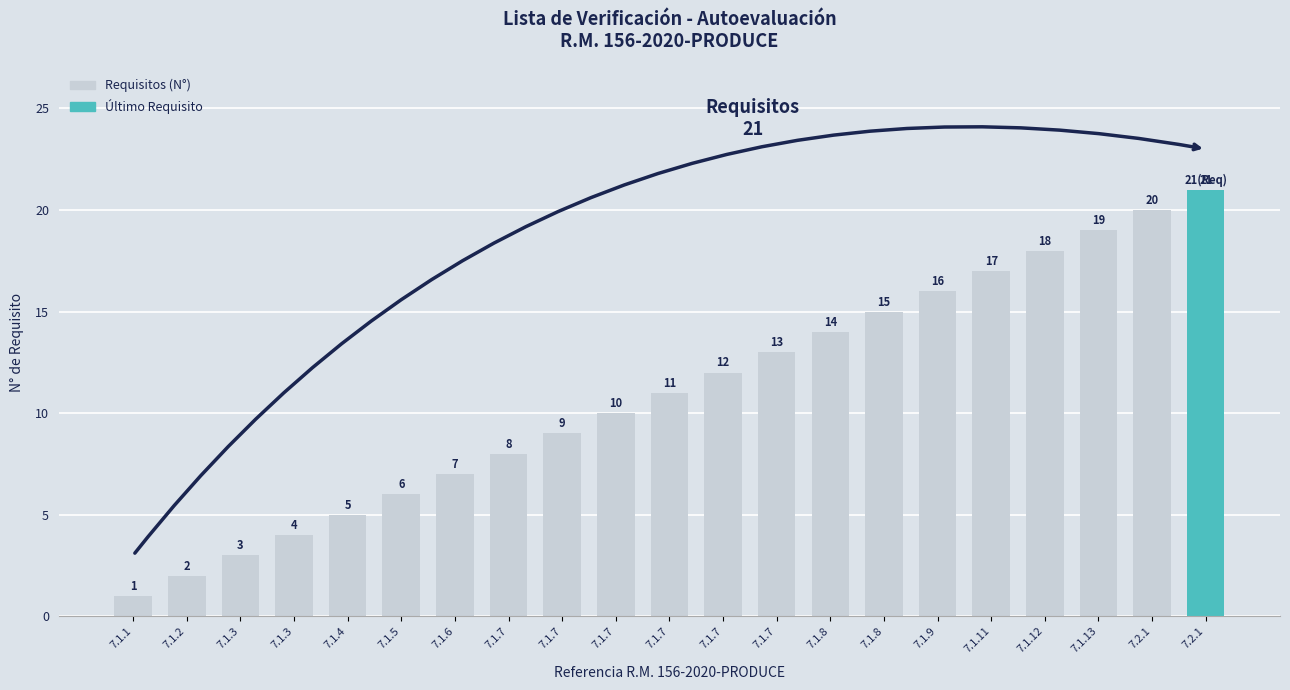

How many values are below 11?

10